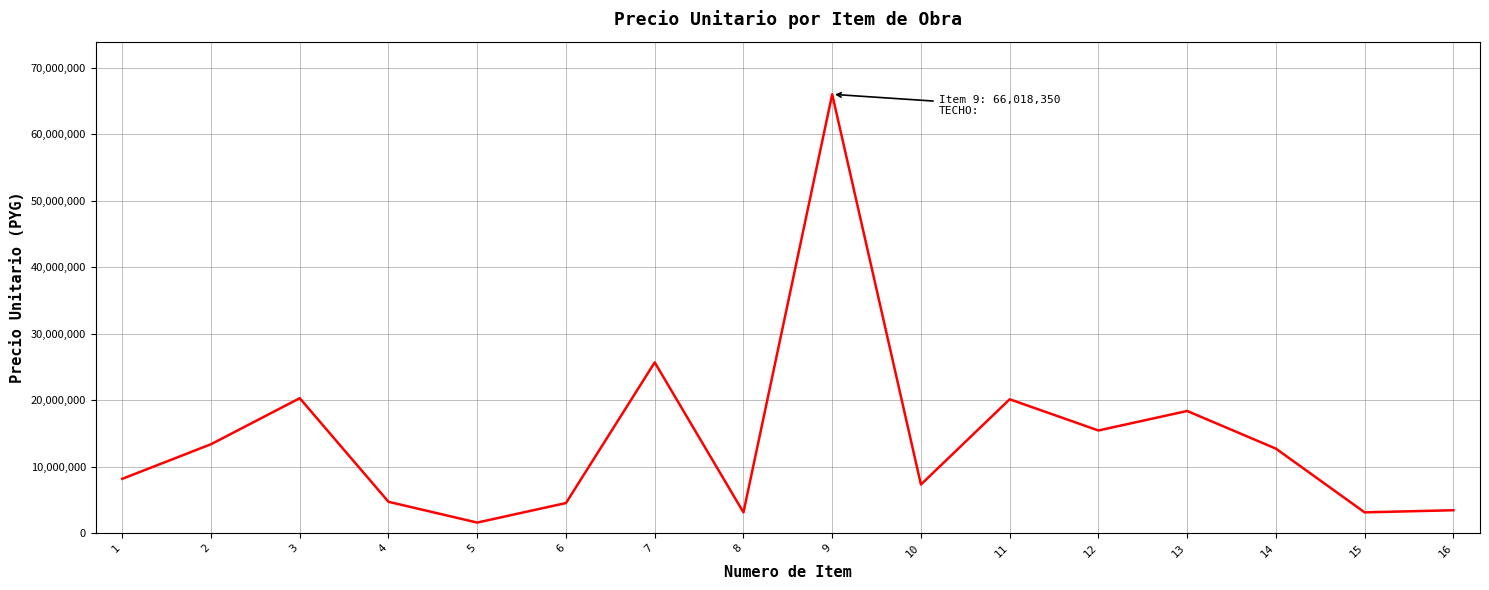

Which label corresponds to the largest value in the chart?

9